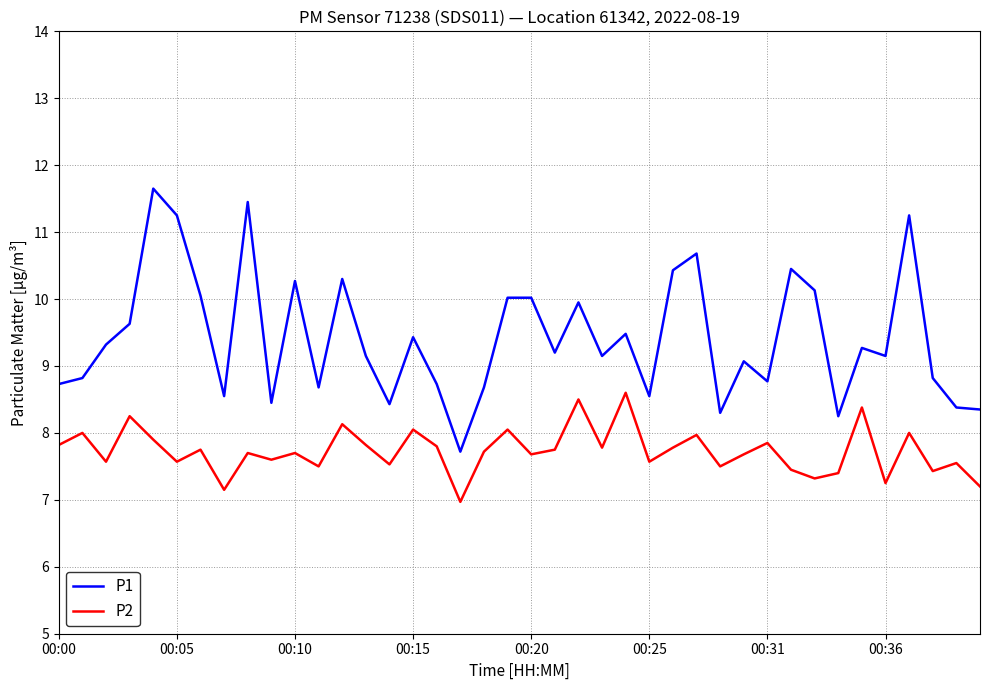

What is the greatest value displayed?

11.7